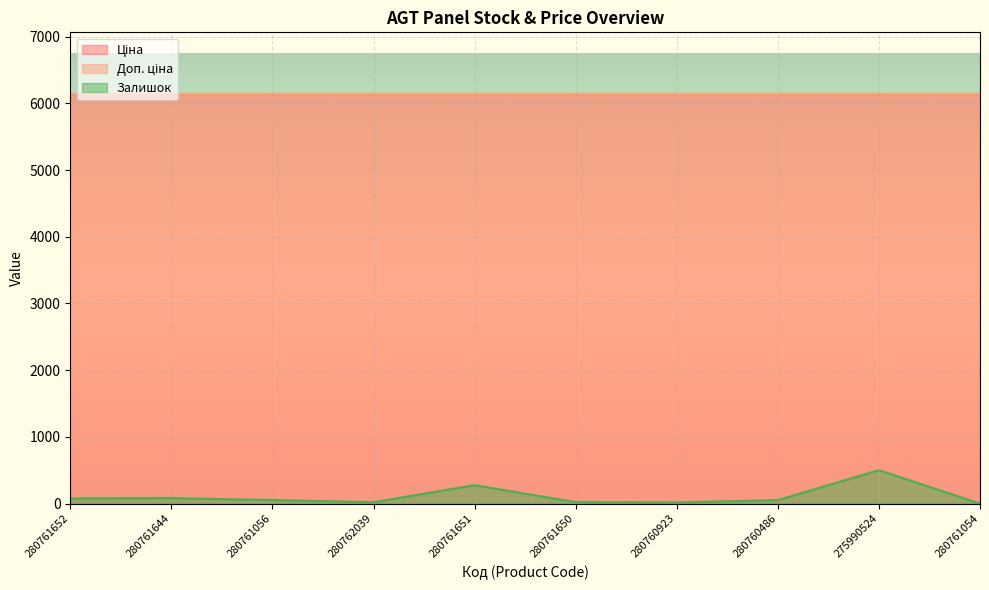

What is the difference between the highest and lowest values at 280760923?

6126.2